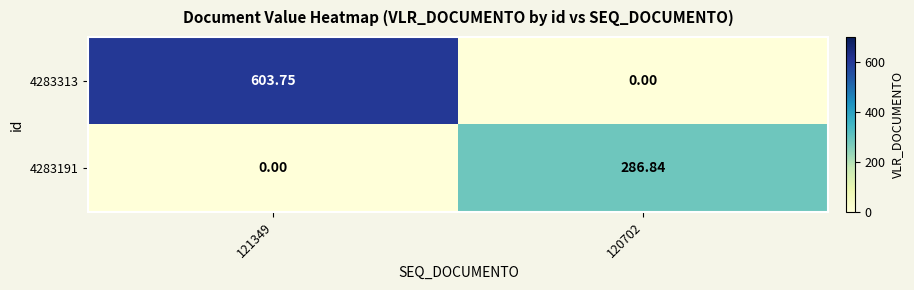

Is the value of 4283191 at 120702 greater than the value of 4283313 at 121349?

No